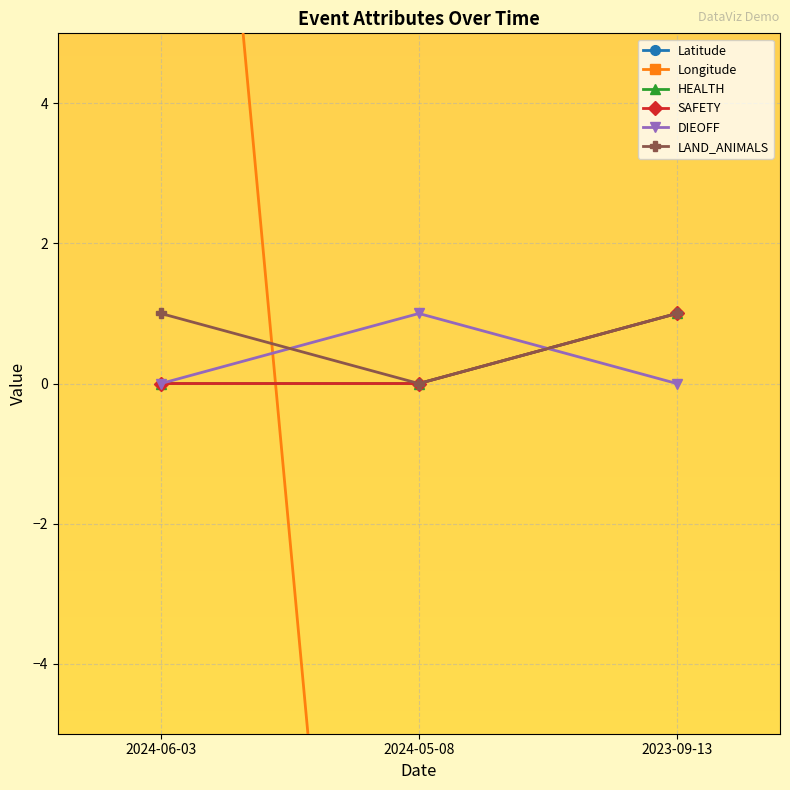

What is the difference between the HEALTH values at 2024-05-08 and 2023-09-13?

1.0